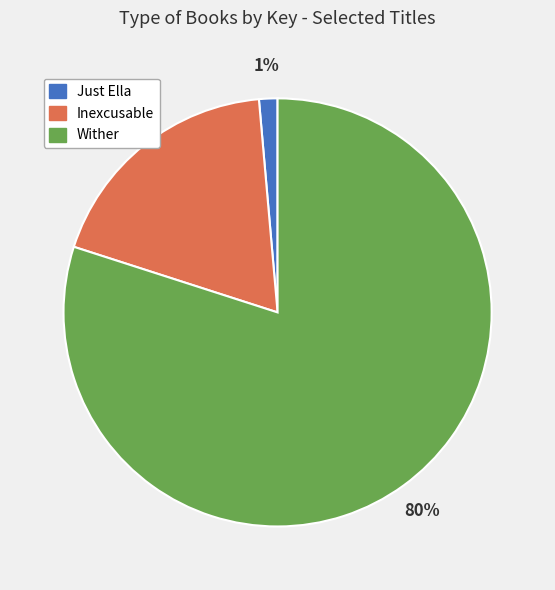

How many segments does this pie chart have?

3